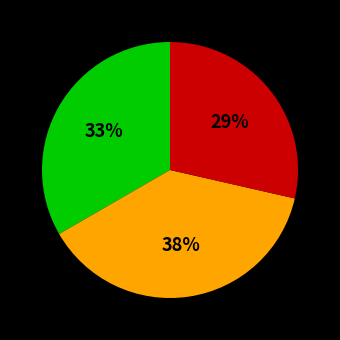

Does any single category account for the majority?

No